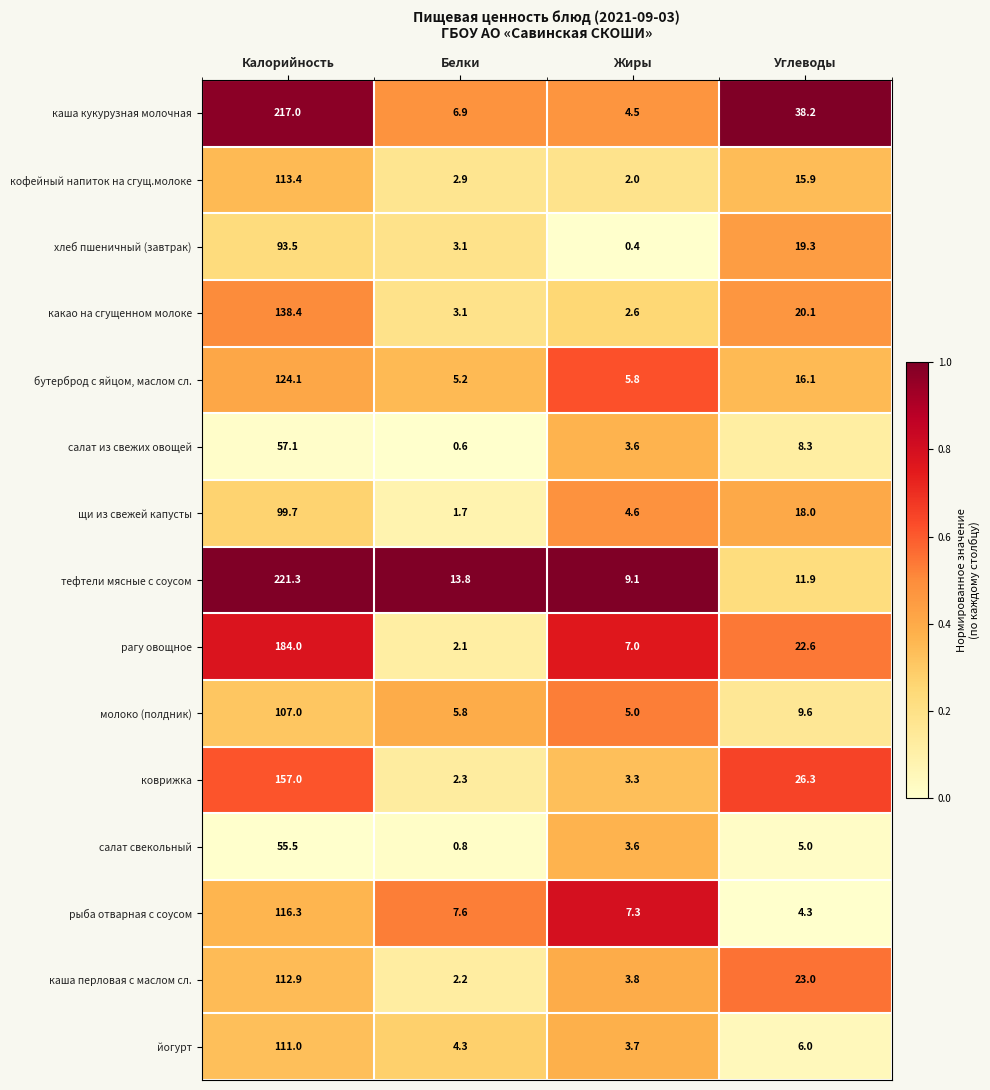

The каша перловая с маслом сл. series shows 30.4 at Углеводы. True or false?

False